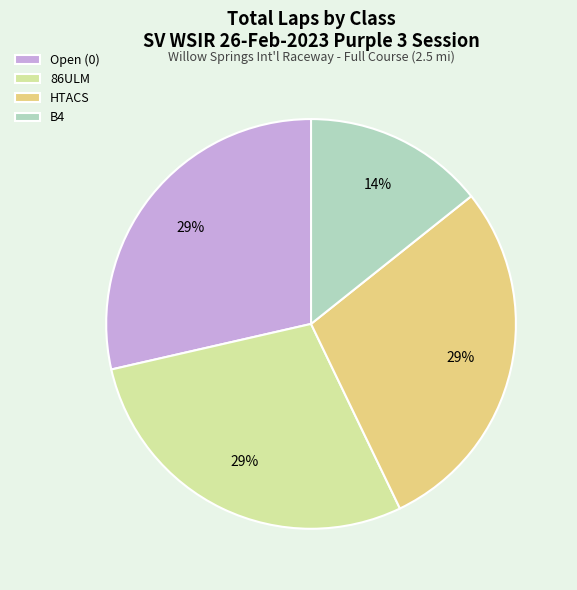

Do HTACS and B4 together represent more than half of the pie?

No